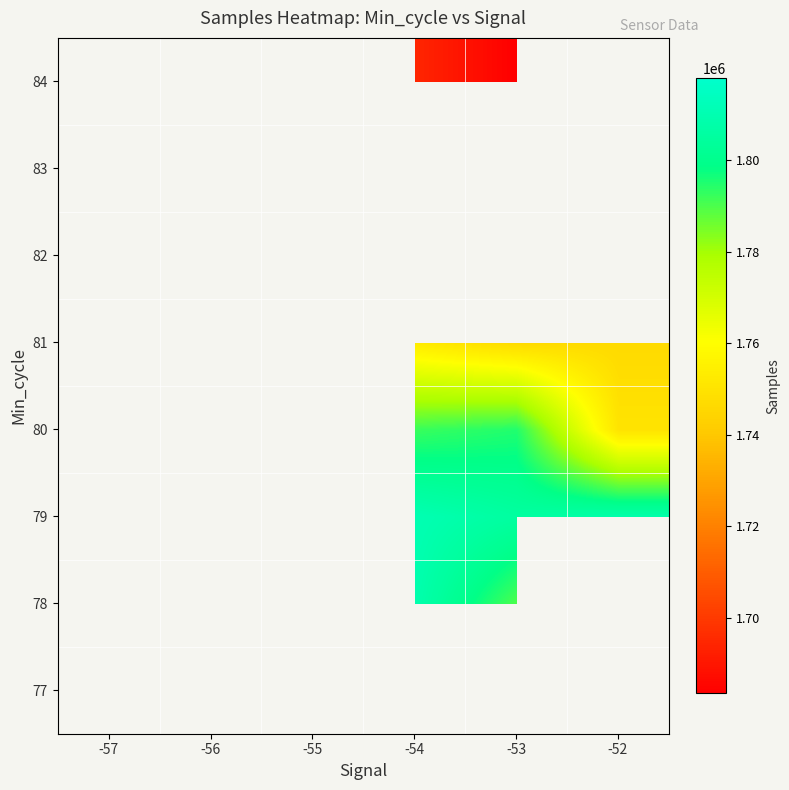

How many distinct data groups are displayed?

8